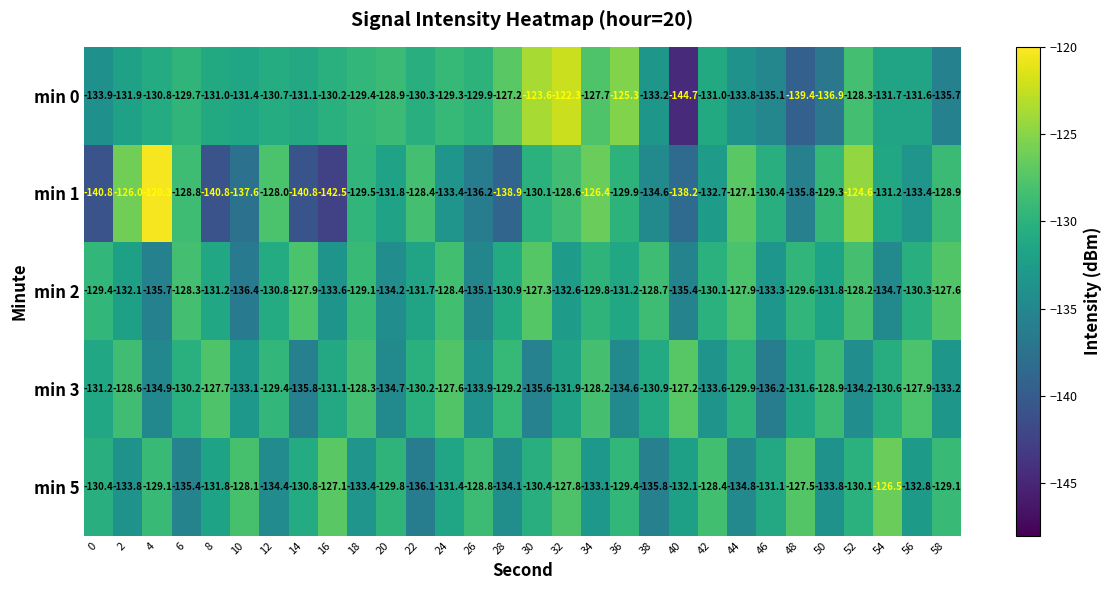

What is the average value of the min 3 series?

-131.3